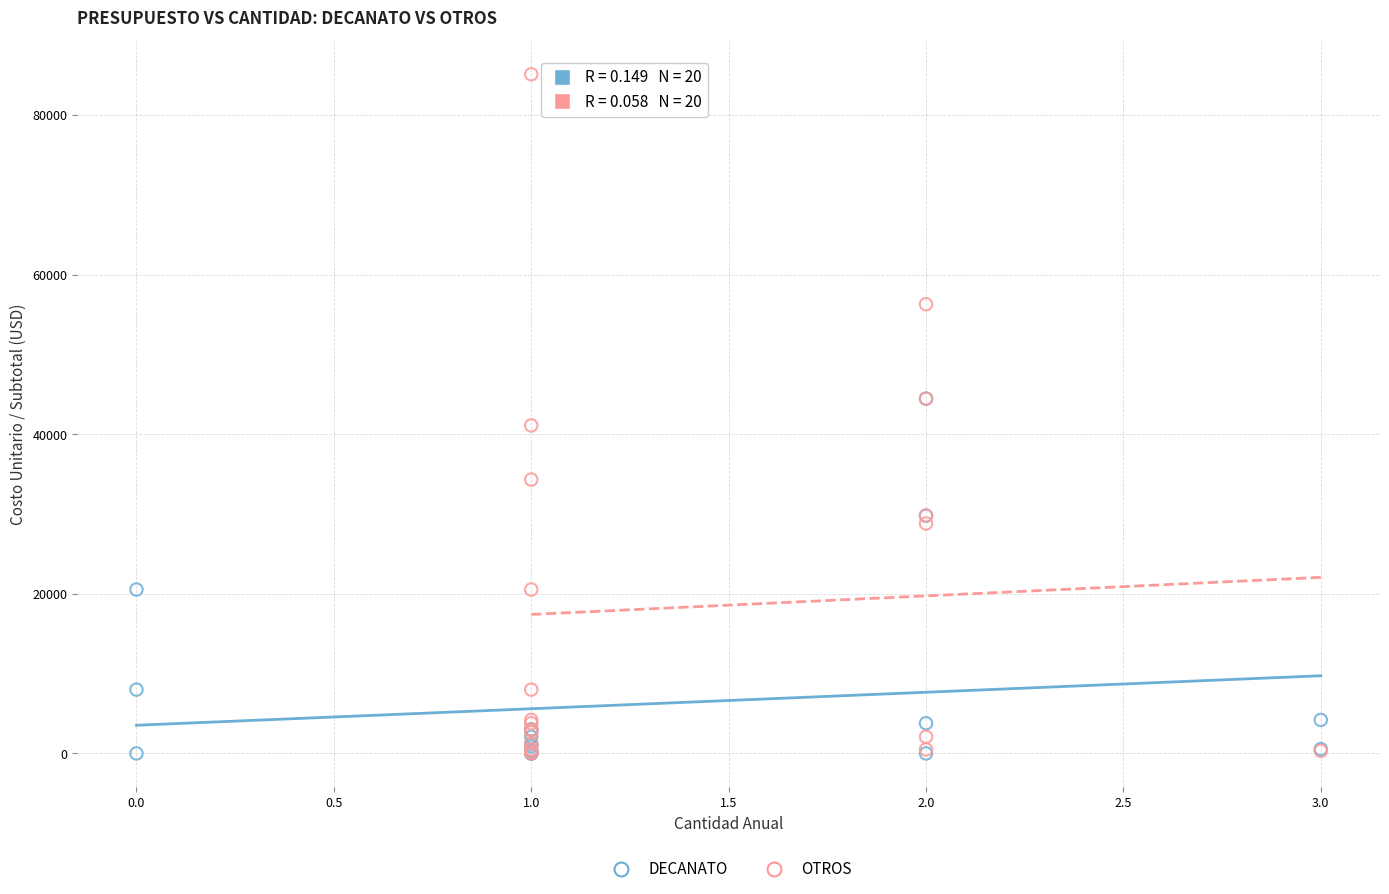

Which series reaches the maximum Y coordinate?

OTROS